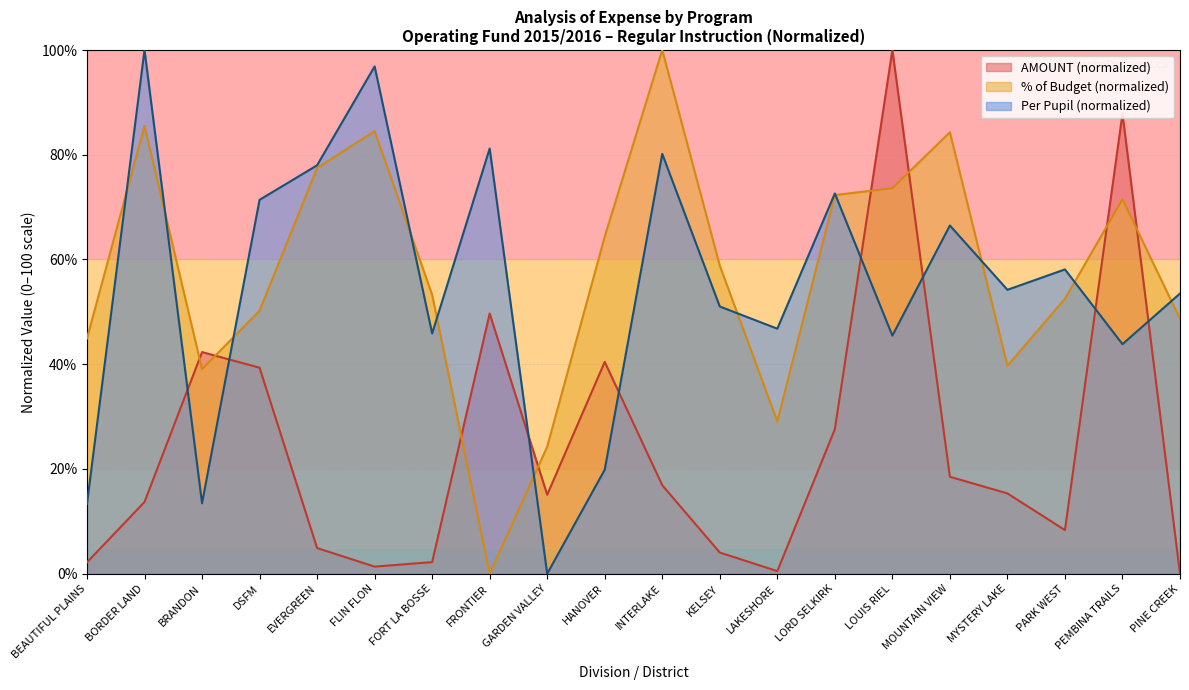

How many data points in Per Pupil are above 54?

10